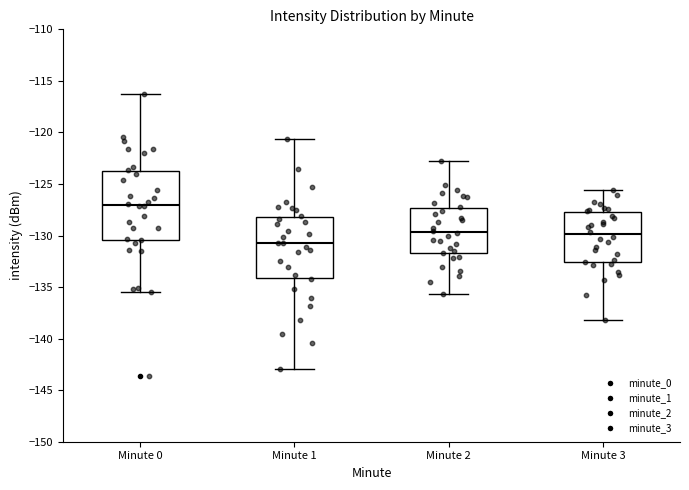

Reading left to right, transcribe this box plot: for each box, give where its median line is, the range the box spans, and where its two whiskers end, as read against the y-axis. The values are not printed on the chart, so give them approximately, as read against the axis.

Minute 0: median -127.0, box -130.5 to -123.5, whiskers -135.5 to -116.5
Minute 1: median -130.5, box -134.0 to -128.0, whiskers -143.0 to -120.5
Minute 2: median -129.5, box -131.5 to -127.5, whiskers -135.5 to -123.0
Minute 3: median -130.0, box -132.5 to -127.5, whiskers -138.0 to -125.5